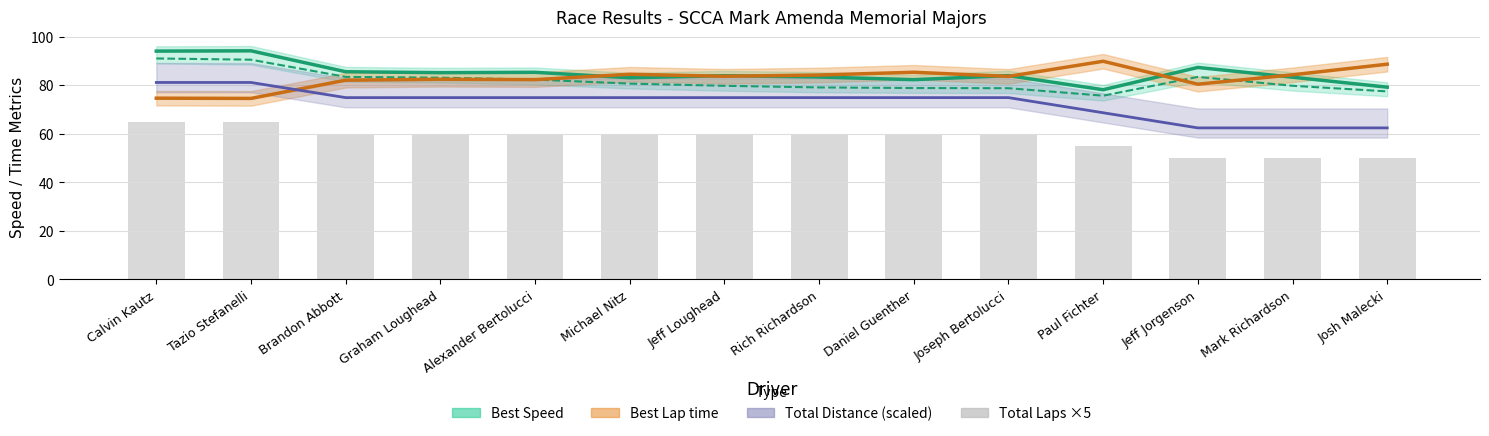

Which category has the highest value across all series?

Calvin Kautz